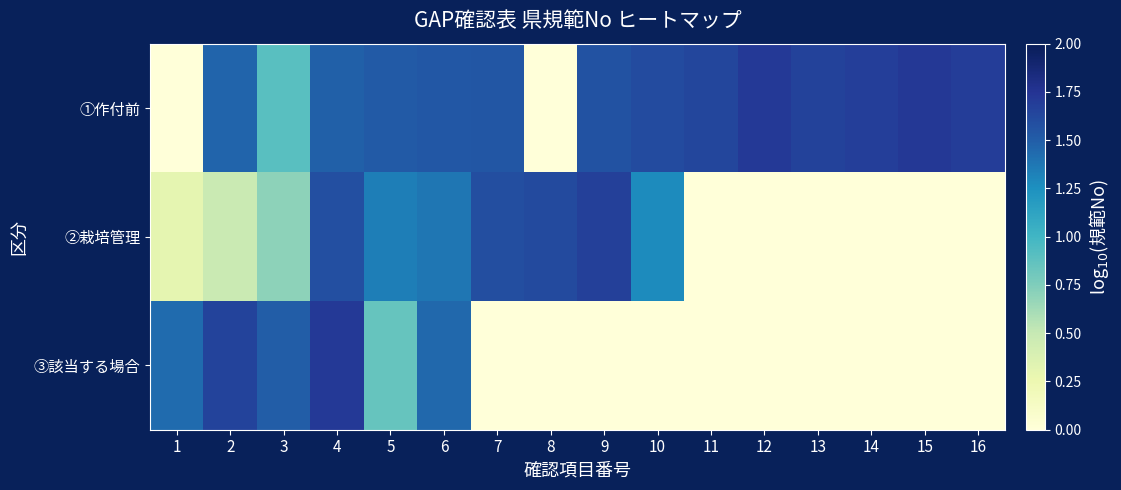

Which series has the largest range (max minus min)?

①作付前